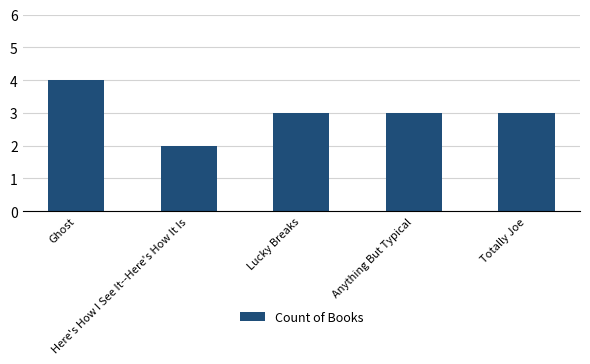

Reading left to right, what are all the values shown in this chart?

4	2	3	3	3